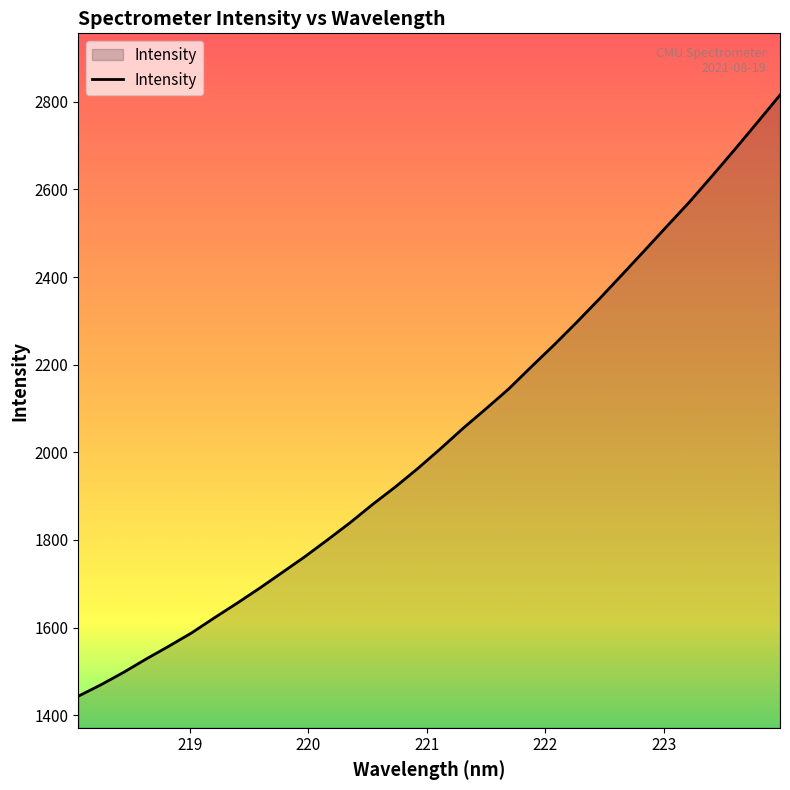

What is the greatest value displayed?

2815.3